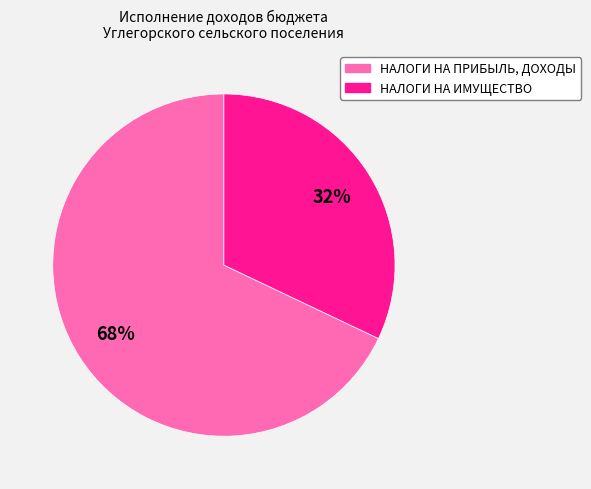

How many slices are in this pie chart?

2